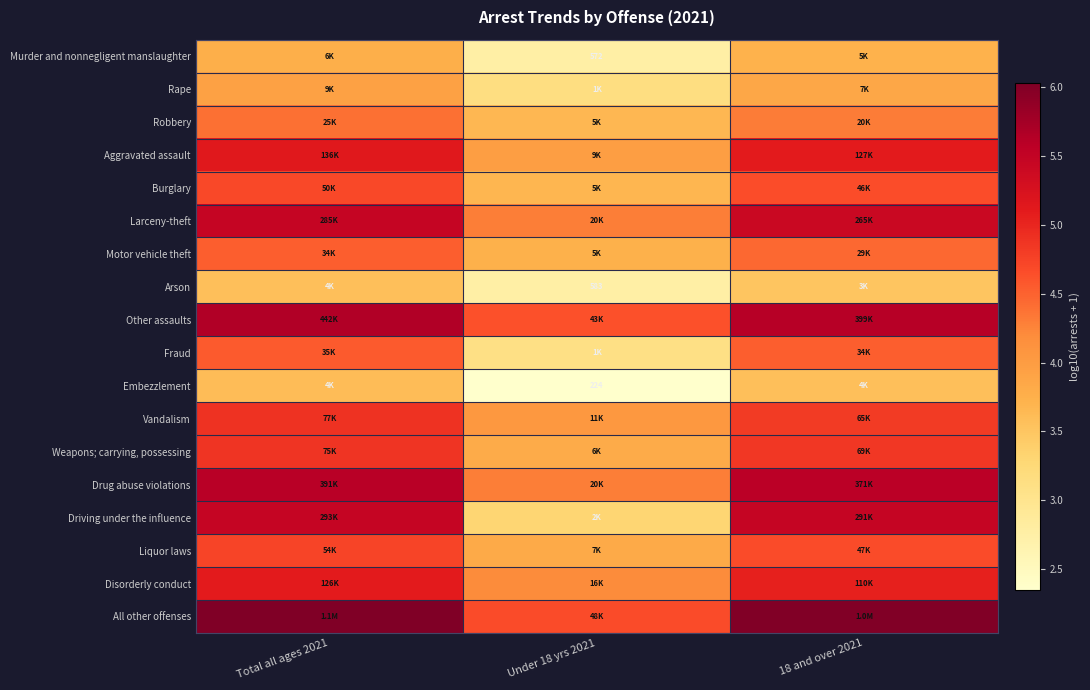

Count the number of data series in this chart.

18